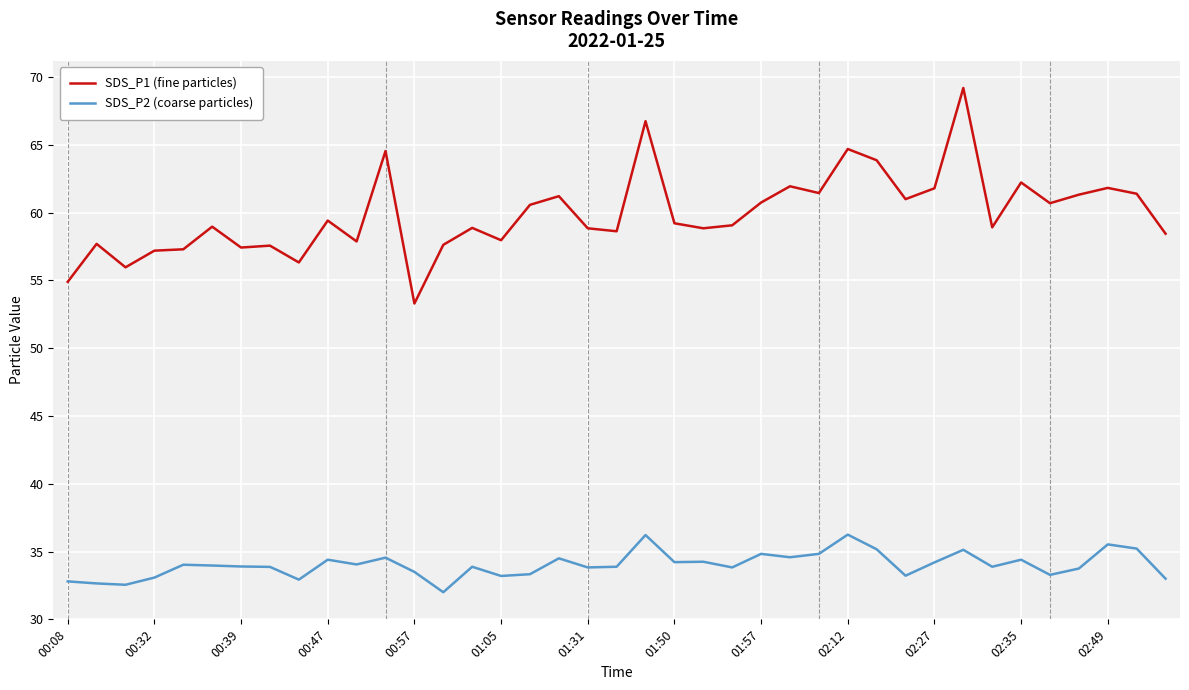

Which series has the largest total across all categories?

SDS_P1 (fine particles)